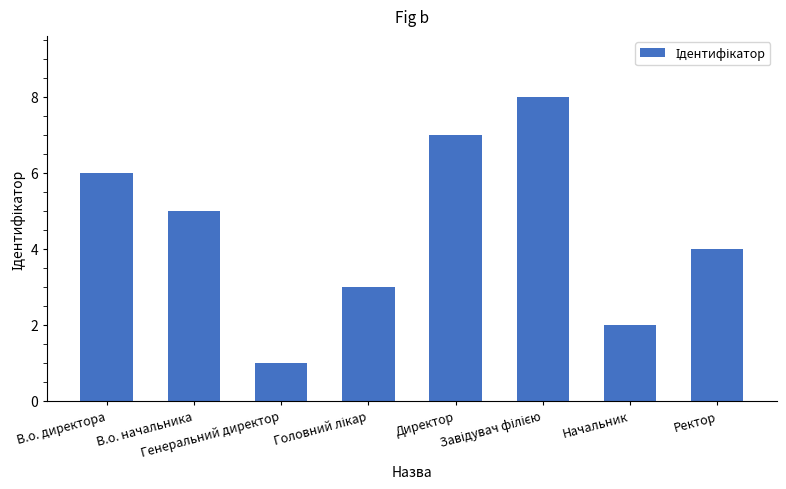

Does the chart contain any negative values?

No